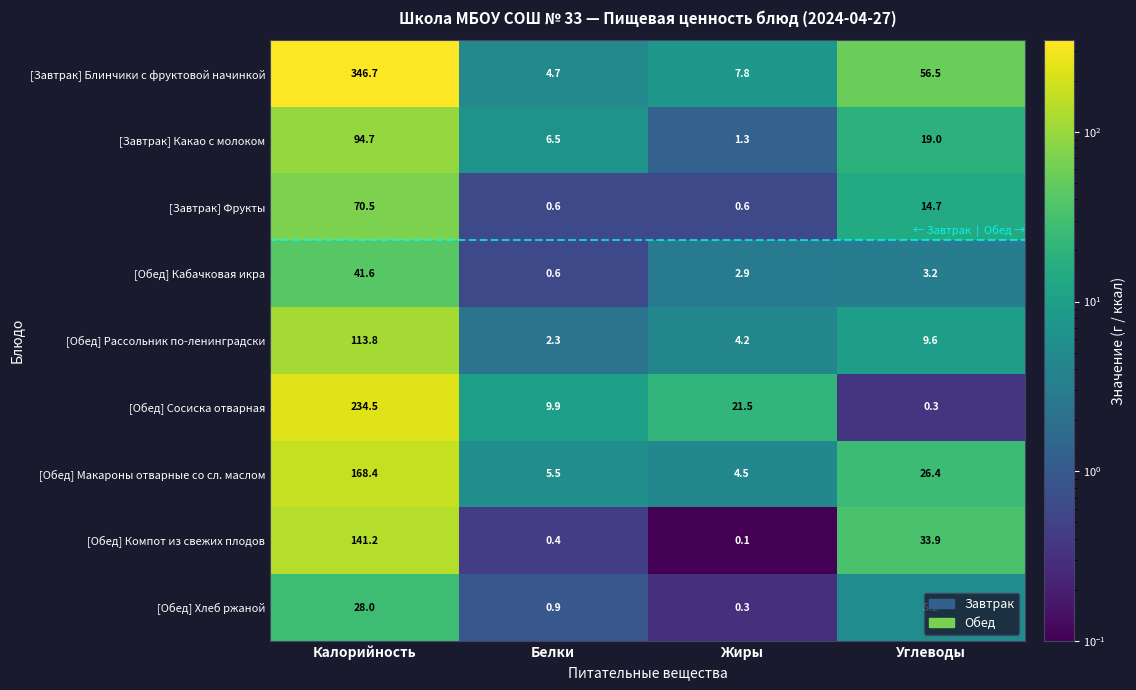

Which series has the largest total across all categories?

[Завтрак] Блинчики с фруктовой начинкой